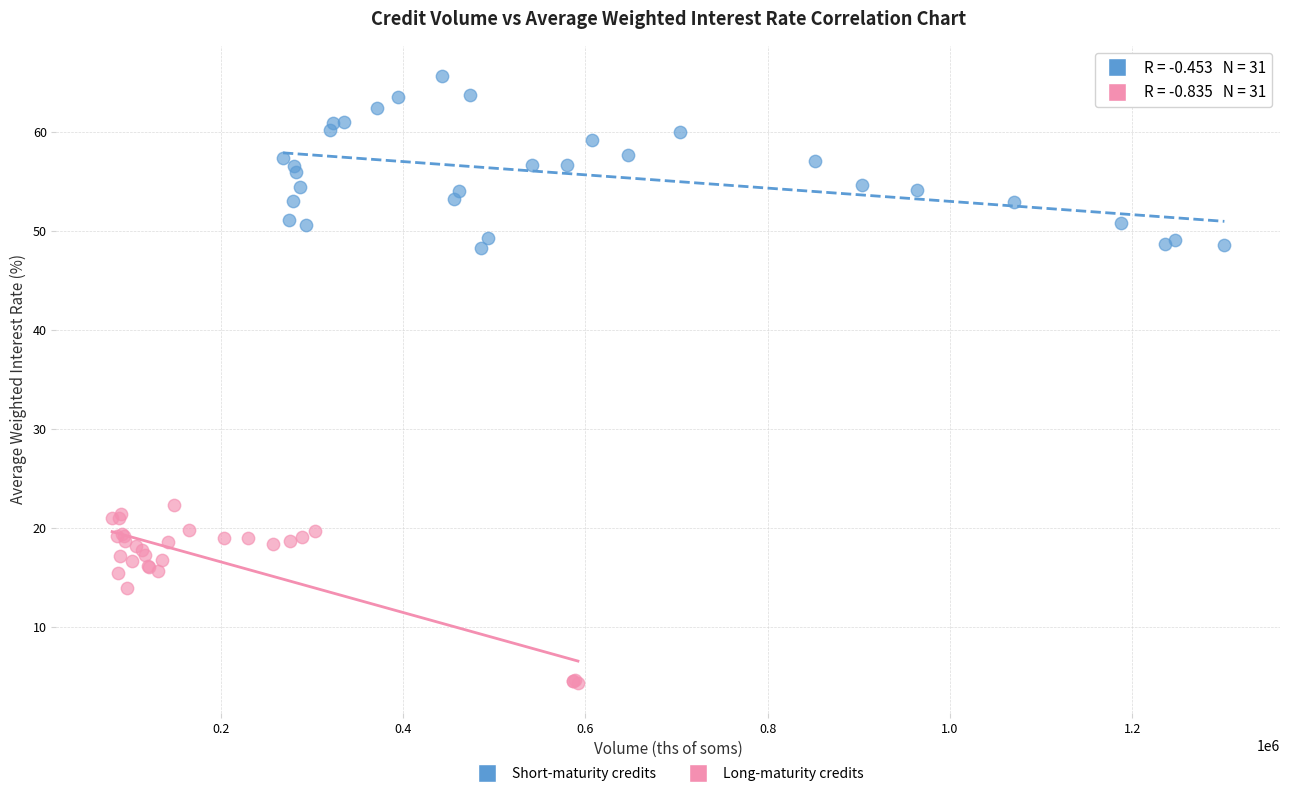

Which series contains the lowest Y value?

Long-maturity credits